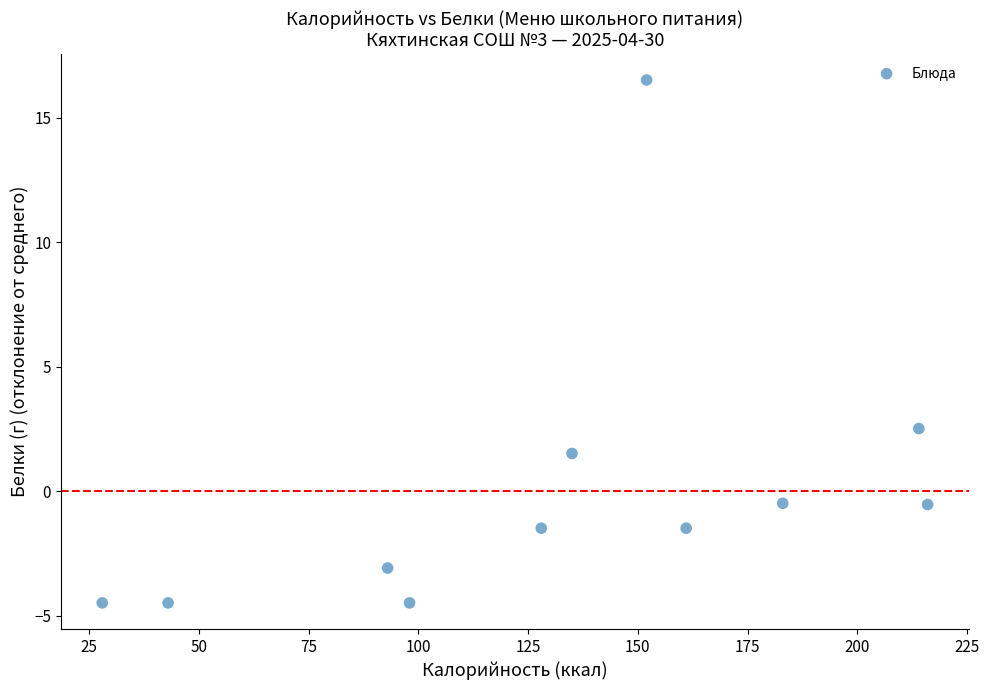

What Y value in the scatter plot is closest to 6?

2.5